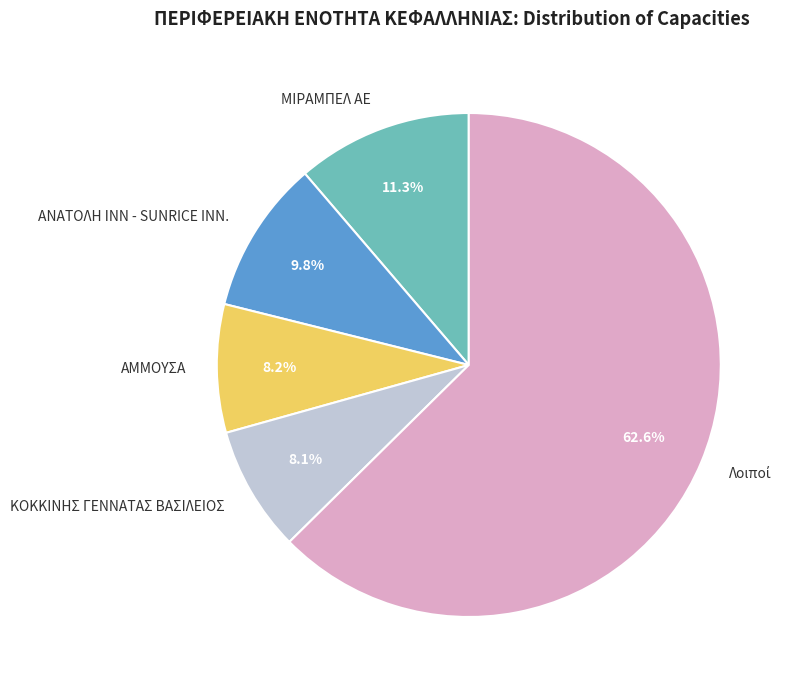

Combined, do ΚΟΚΚΙΝΗΣ ΓΕΝΝΑΤΑΣ ΒΑΣΙΛΕΙΟΣ and ΑΝΑΤΟΛΗ ΙΝΝ - SUNRICE INN. account for over 50%?

No